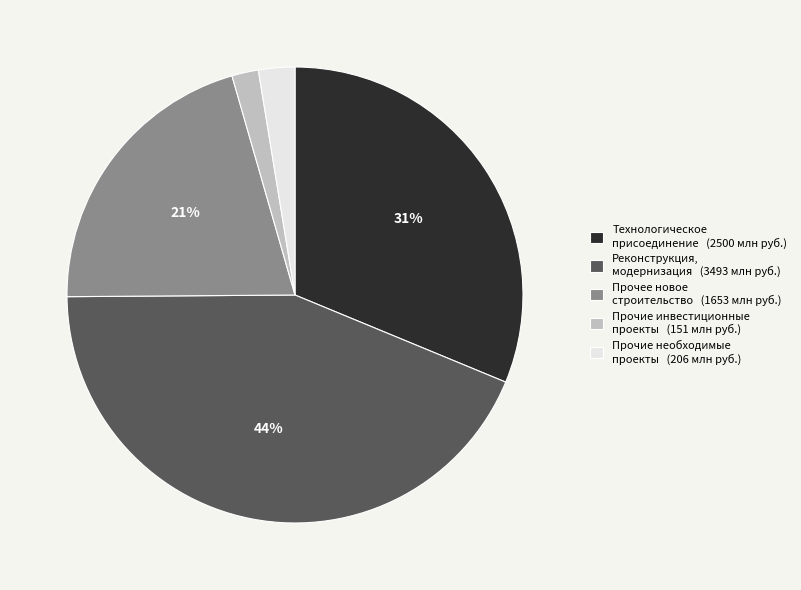

Is there any slice that represents more than half of the pie?

No